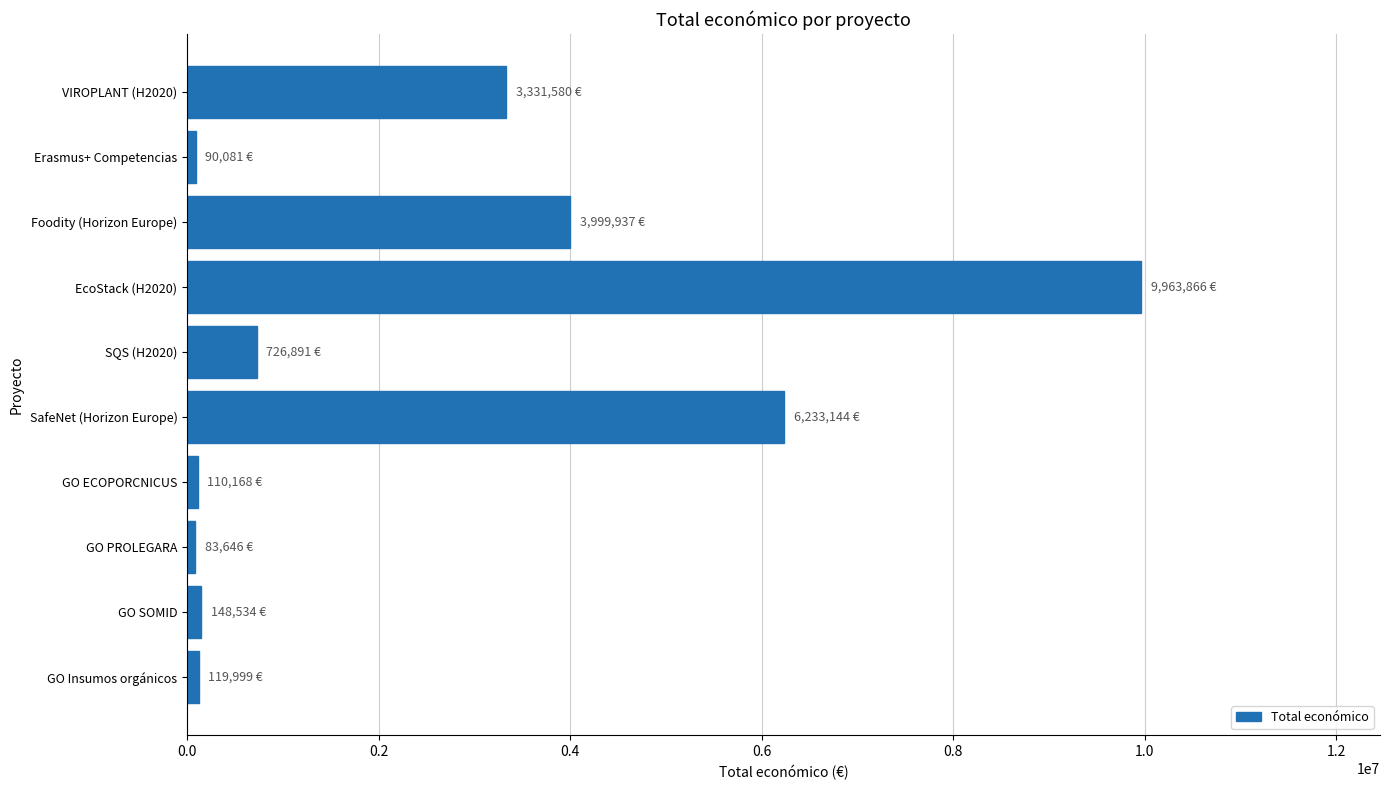

Is it true that the value at EcoStack (H2020) is 14310427?

False